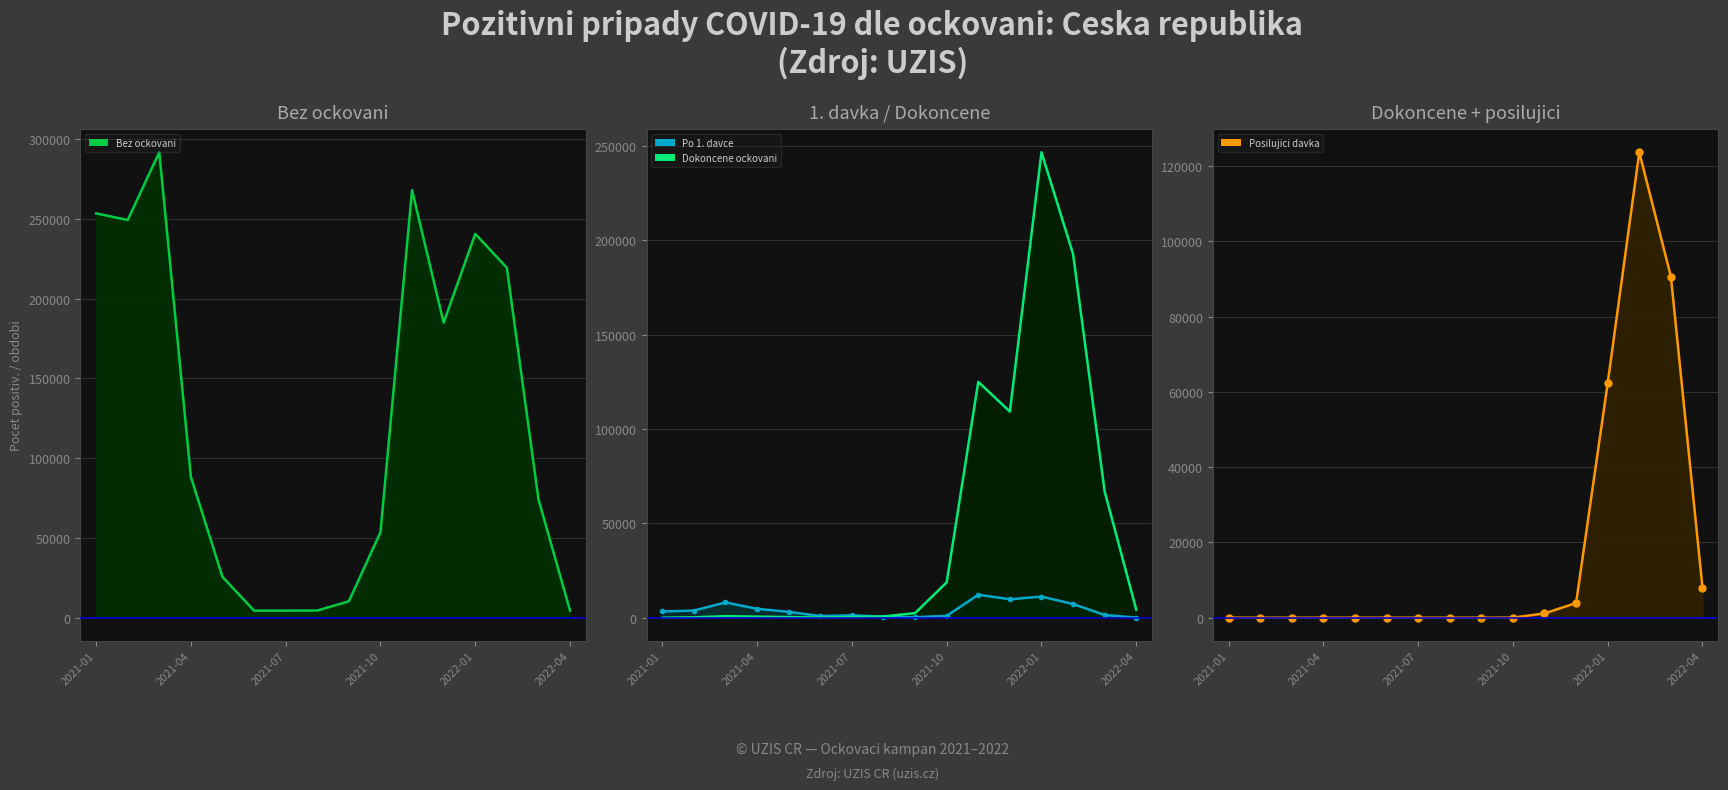

In Po 1. davce (linie), how many points are lower than both neighbors (excluding endpoints)?

3